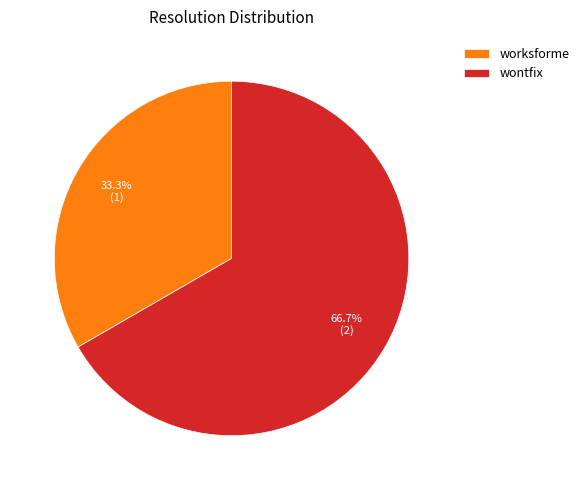

Which category has the smallest portion of the pie?

worksforme